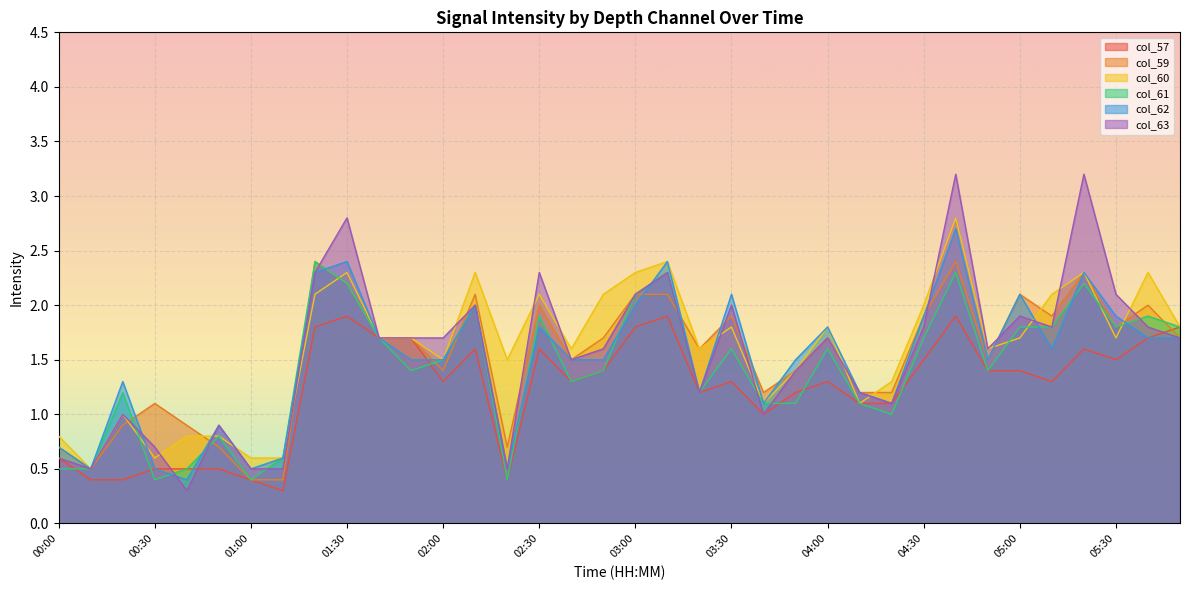

Reading right to left, what are all the values shown in this chart?

col_57: 05:50=1.8	05:40=1.7	05:30=1.5	05:20=1.6	05:10=1.3	05:00=1.4	04:50=1.4	04:40=1.9	04:30=1.5	04:20=1.1	04:10=1.1	04:00=1.3	03:50=1.2	03:40=1.0	03:30=1.3	03:20=1.2	03:10=1.9	03:00=1.8	02:50=1.4	02:40=1.3	02:30=1.6	02:20=0.4	02:10=1.6	02:00=1.3	01:50=1.7	01:40=1.7	01:30=1.9	01:20=1.8	01:10=0.3	01:00=0.4	00:50=0.5	00:40=0.5	00:30=0.5	00:20=0.4	00:10=0.4	00:00=0.6
col_59: 05:50=1.7	05:40=2.0	05:30=1.8	05:20=2.3	05:10=1.9	05:00=2.1	04:50=1.5	04:40=2.4	04:30=1.9	04:20=1.2	04:10=1.2	04:00=1.7	03:50=1.4	03:40=1.2	03:30=1.9	03:20=1.6	03:10=2.1	03:00=2.1	02:50=1.7	02:40=1.5	02:30=2.0	02:20=0.7	02:10=2.1	02:00=1.4	01:50=1.7	01:40=1.7	01:30=2.2	01:20=2.4	01:10=0.4	01:00=0.4	00:50=0.7	00:40=0.9	00:30=1.1	00:20=0.9	00:10=0.5	00:00=0.7
col_60: 05:50=1.8	05:40=2.3	05:30=1.7	05:20=2.3	05:10=2.1	05:00=1.7	04:50=1.6	04:40=2.8	04:30=2.0	04:20=1.3	04:10=1.1	04:00=1.8	03:50=1.4	03:40=1.1	03:30=1.8	03:20=1.6	03:10=2.4	03:00=2.3	02:50=2.1	02:40=1.6	02:30=2.1	02:20=1.5	02:10=2.3	02:00=1.5	01:50=1.7	01:40=1.7	01:30=2.3	01:20=2.1	01:10=0.6	01:00=0.6	00:50=0.8	00:40=0.8	00:30=0.6	00:20=1.0	00:10=0.5	00:00=0.8
col_61: 05:50=1.8	05:40=1.9	05:30=1.8	05:20=2.2	05:10=1.8	05:00=1.8	04:50=1.4	04:40=2.3	04:30=1.7	04:20=1.0	04:10=1.1	04:00=1.6	03:50=1.1	03:40=1.1	03:30=1.6	03:20=1.2	03:10=2.3	03:00=2.1	02:50=1.4	02:40=1.3	02:30=1.9	02:20=0.4	02:10=2.0	02:00=1.5	01:50=1.4	01:40=1.7	01:30=2.2	01:20=2.4	01:10=0.6	01:00=0.4	00:50=0.8	00:40=0.5	00:30=0.4	00:20=1.2	00:10=0.5	00:00=0.5
col_62: 05:50=1.7	05:40=1.7	05:30=1.9	05:20=2.3	05:10=1.6	05:00=2.1	04:50=1.5	04:40=2.7	04:30=1.9	04:20=1.1	04:10=1.2	04:00=1.8	03:50=1.5	03:40=1.1	03:30=2.1	03:20=1.2	03:10=2.4	03:00=2.0	02:50=1.5	02:40=1.5	02:30=1.8	02:20=0.5	02:10=2.0	02:00=1.5	01:50=1.5	01:40=1.7	01:30=2.4	01:20=2.3	01:10=0.6	01:00=0.5	00:50=0.9	00:40=0.4	00:30=0.5	00:20=1.3	00:10=0.5	00:00=0.7
col_63: 05:50=1.7	05:40=1.8	05:30=2.1	05:20=3.2	05:10=1.8	05:00=1.9	04:50=1.6	04:40=3.2	04:30=1.8	04:20=1.1	04:10=1.2	04:00=1.7	03:50=1.4	03:40=1.0	03:30=2.0	03:20=1.2	03:10=2.3	03:00=2.1	02:50=1.6	02:40=1.5	02:30=2.3	02:20=0.5	02:10=2.0	02:00=1.7	01:50=1.7	01:40=1.7	01:30=2.8	01:20=2.3	01:10=0.5	01:00=0.5	00:50=0.9	00:40=0.3	00:30=0.7	00:20=1.0	00:10=0.5	00:00=0.6